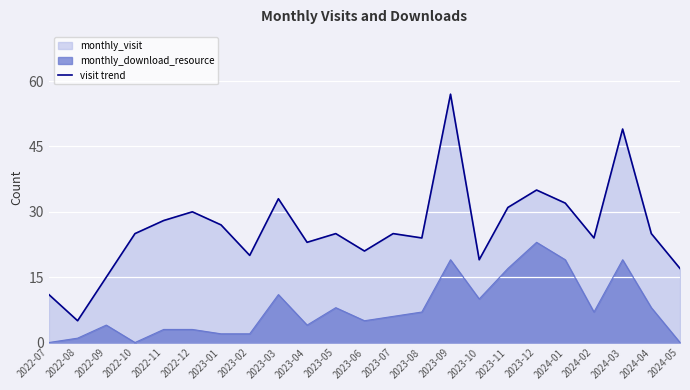

Reading right to left, list all the values displayed in this chart.

2024-05=17	2024-04=25	2024-03=49	2024-02=24	2024-01=32	2023-12=35	2023-11=31	2023-10=19	2023-09=57	2023-08=24	2023-07=25	2023-06=21	2023-05=25	2023-04=23	2023-03=33	2023-02=20	2023-01=27	2022-12=30	2022-11=28	2022-10=25	2022-09=15	2022-08=5	2022-07=11